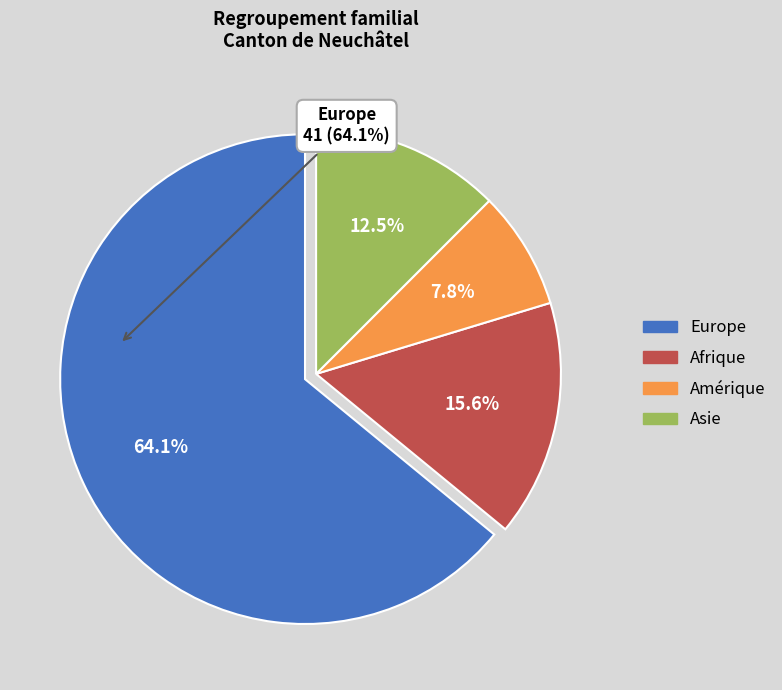

How many slices are in this pie chart?

4